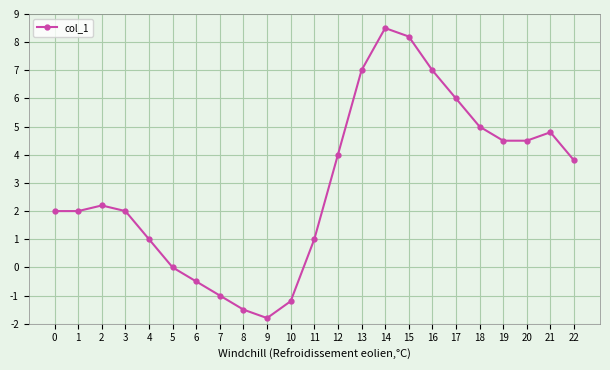

What is the sum of all values?

67.5